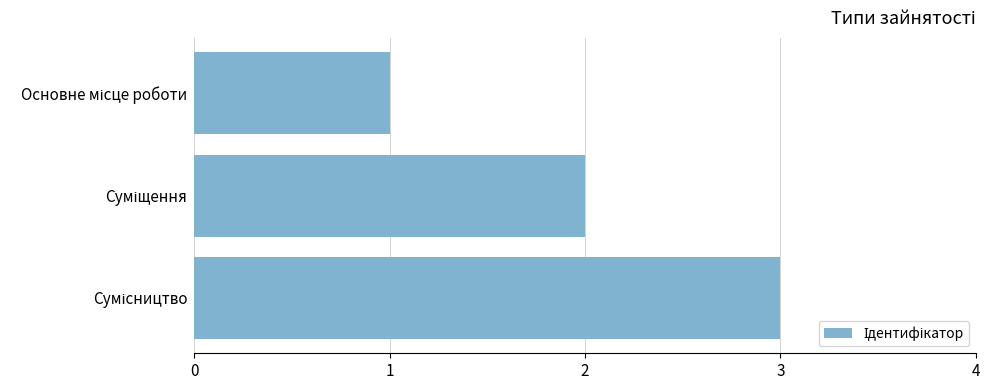

What is the maximum value shown in the chart?

3